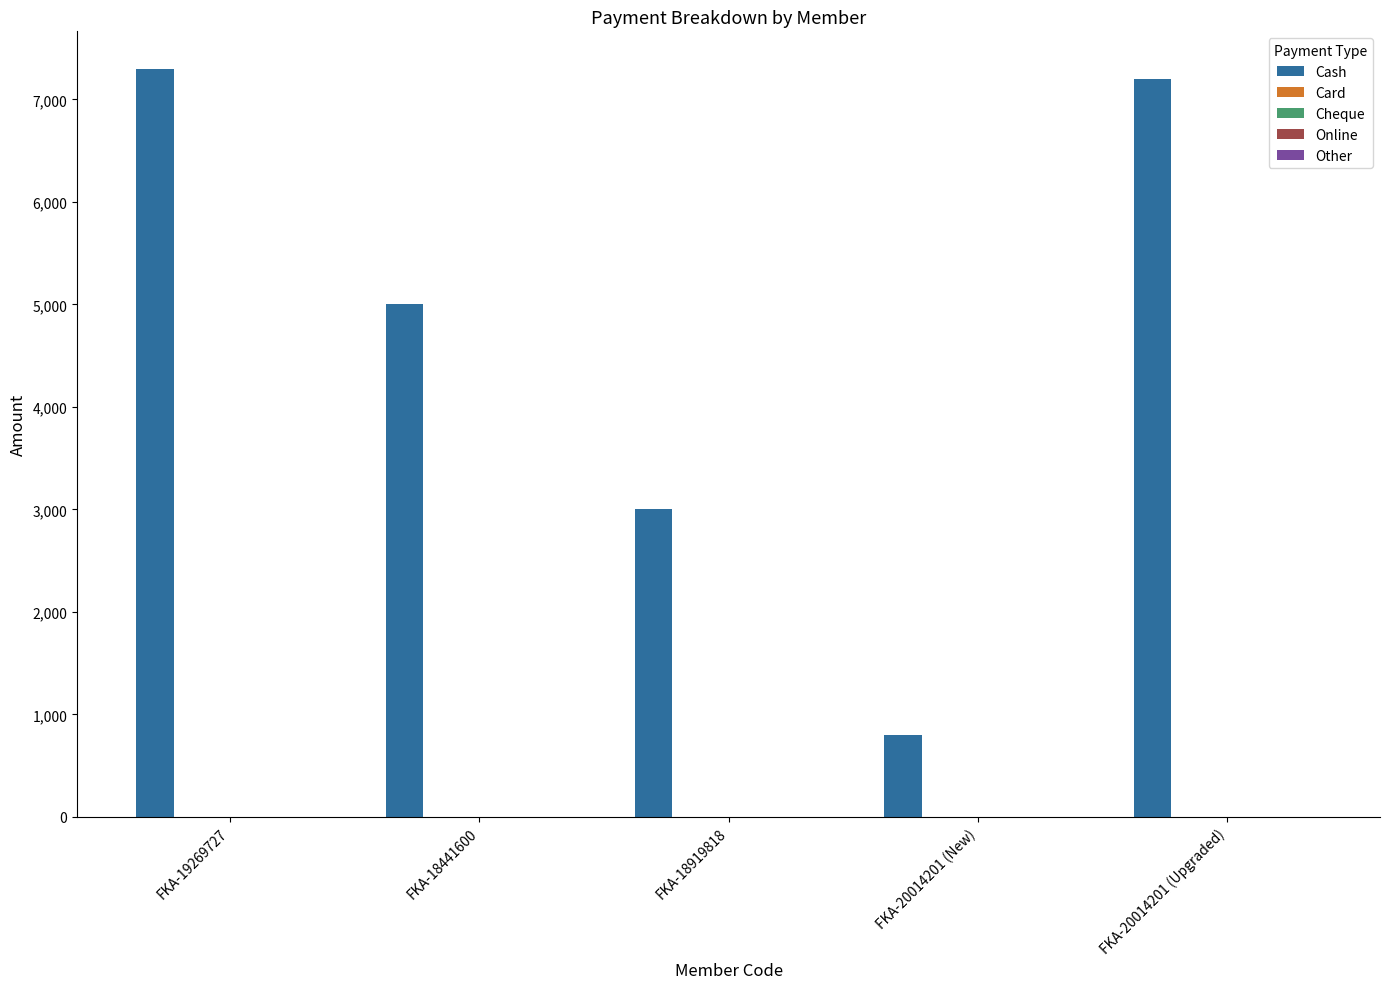

What is the sum of all values?

23300